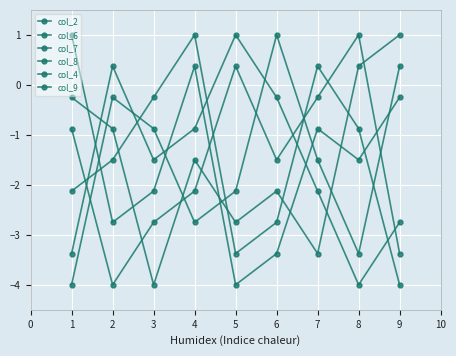

How many data points in col_2 are above -1?

4